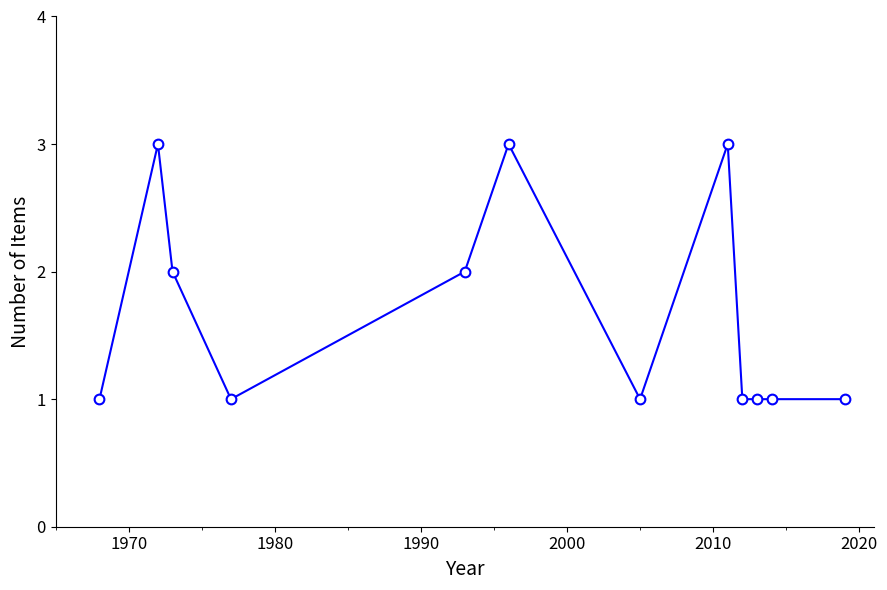

True or false: the data has more than 0 interior local peaks.

True